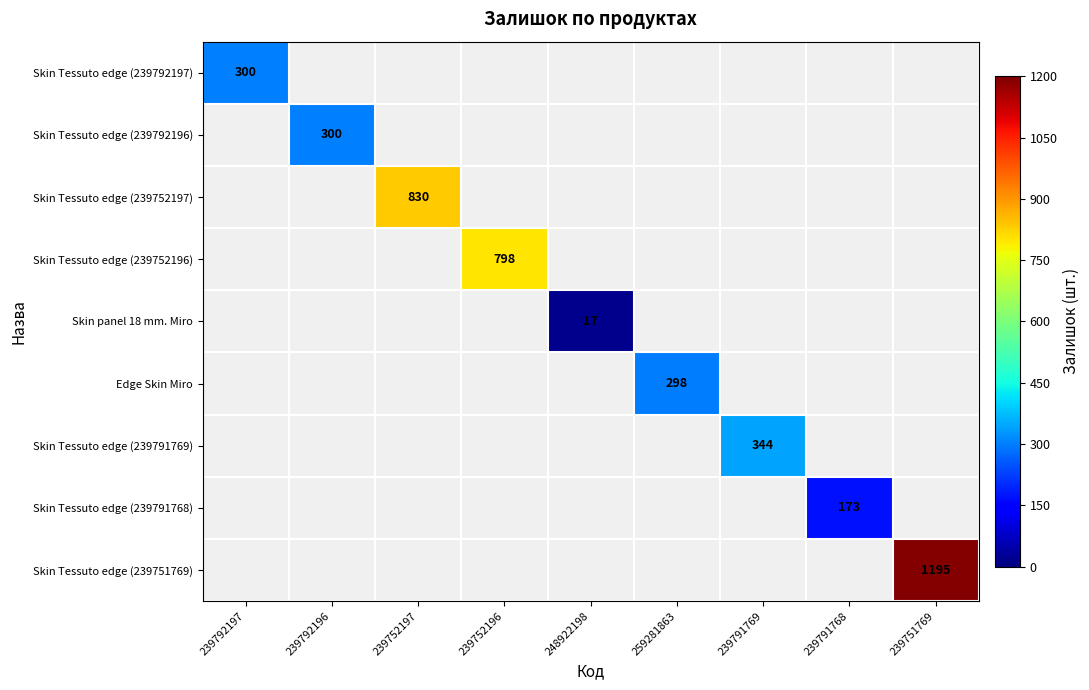

Is the value of Skin Tessuto edge (239792196) at 259281863 greater than the value of Skin Tessuto edge (239792197) at 239792197?

No